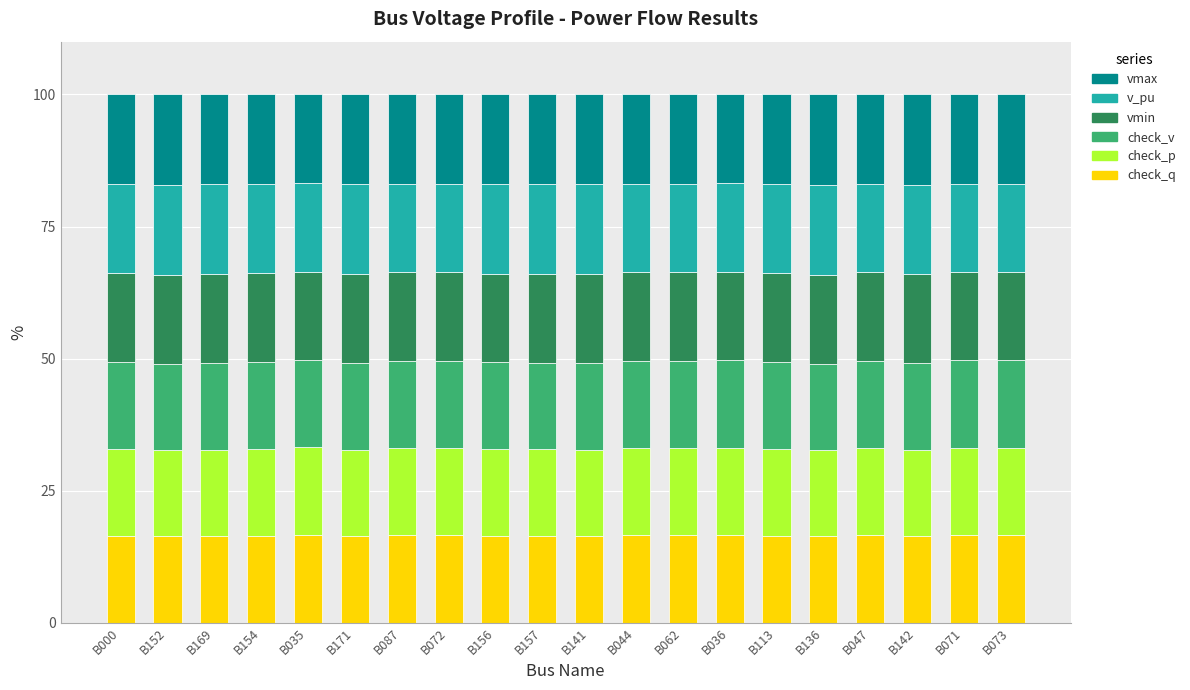

What is the total value across all series at B157?

100.0